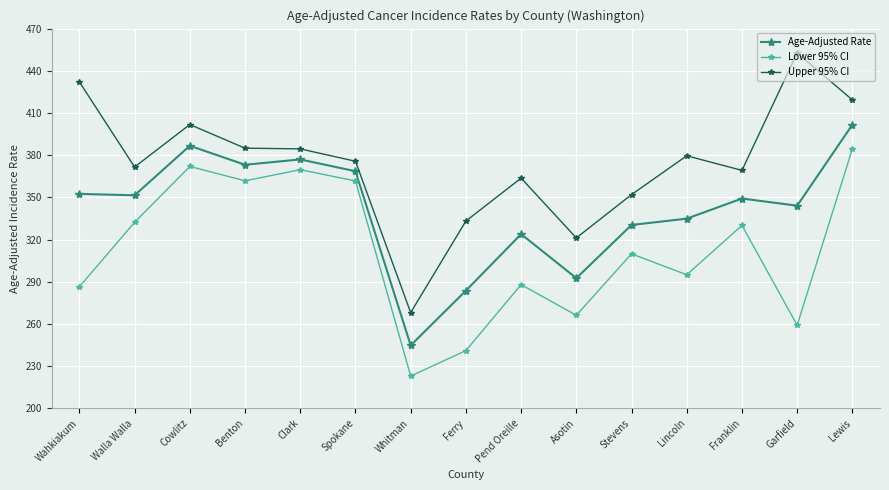

What is the value of the Lower 95% CI point at the 15th from the left?

384.6